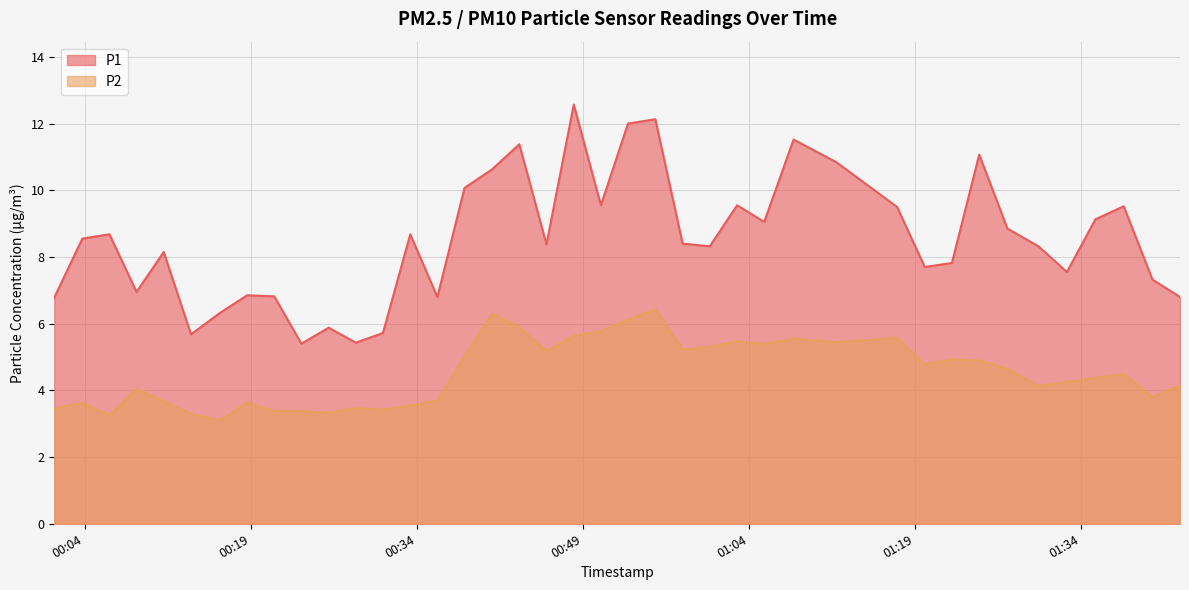

True or false: P2 and P1 intersect in this chart.

False